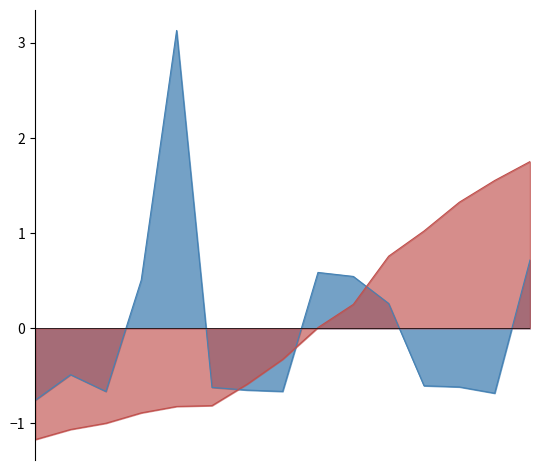

Reading right to left, extract all data points from this chart.

Total Harga (normalized): 0.7	-0.7	-0.6	-0.6	0.3	0.5	0.6	-0.7	-0.6	-0.6	3.1	0.5	-0.7	-0.5	-0.8
Kode Paket (normalized): 1.8	1.6	1.3	1.0	0.8	0.3	0.0	-0.3	-0.6	-0.8	-0.8	-0.9	-1.0	-1.1	-1.2